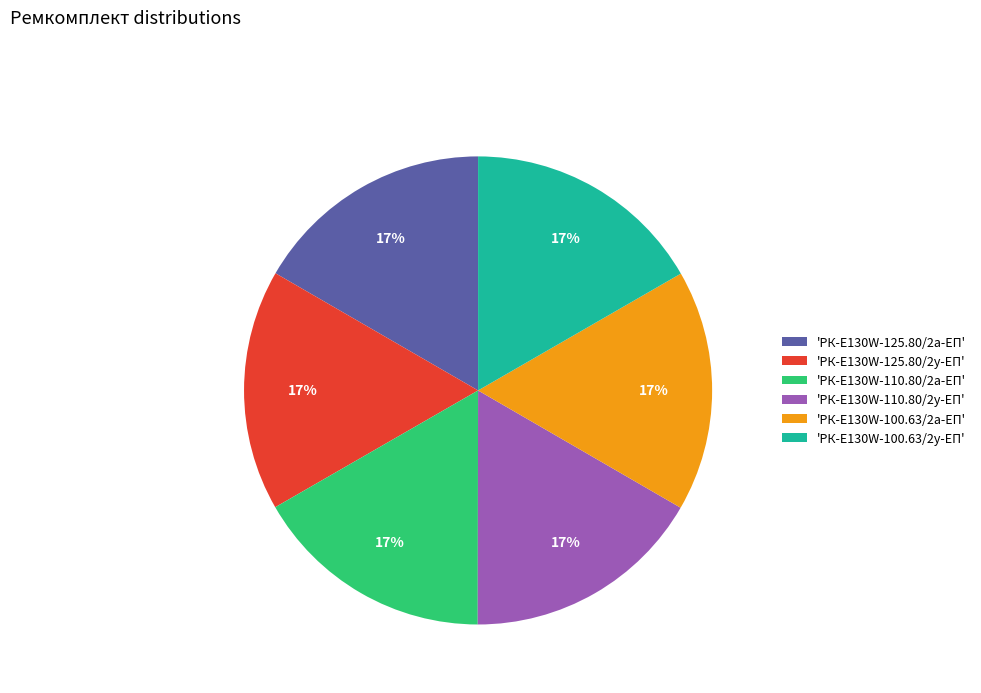

How many slices are in this pie chart?

6